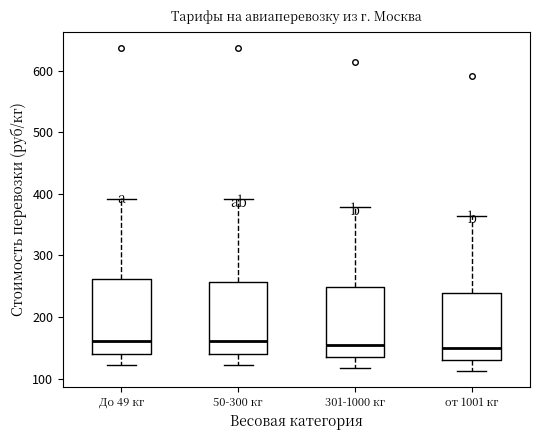

Reading left to right, transcribe this box plot: for each box, give where its median line is, the range the box spans, and where its two whiskers end, as read against the y-axis. The values are not printed on the chart, so give them approximately, as read against the axis.

До 49 кг: median 160, box 140 to 260, whiskers 120 to 390
50-300 кг: median 160, box 140 to 260, whiskers 120 to 390
301-1000 кг: median 160, box 140 to 250, whiskers 120 to 380
от 1001 кг: median 150, box 130 to 240, whiskers 110 to 360